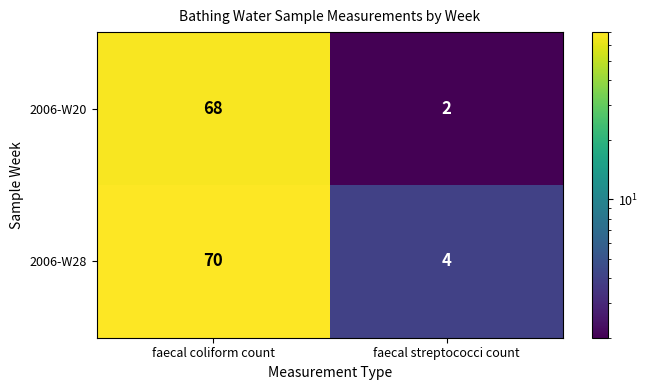

What is the smallest value displayed?

2